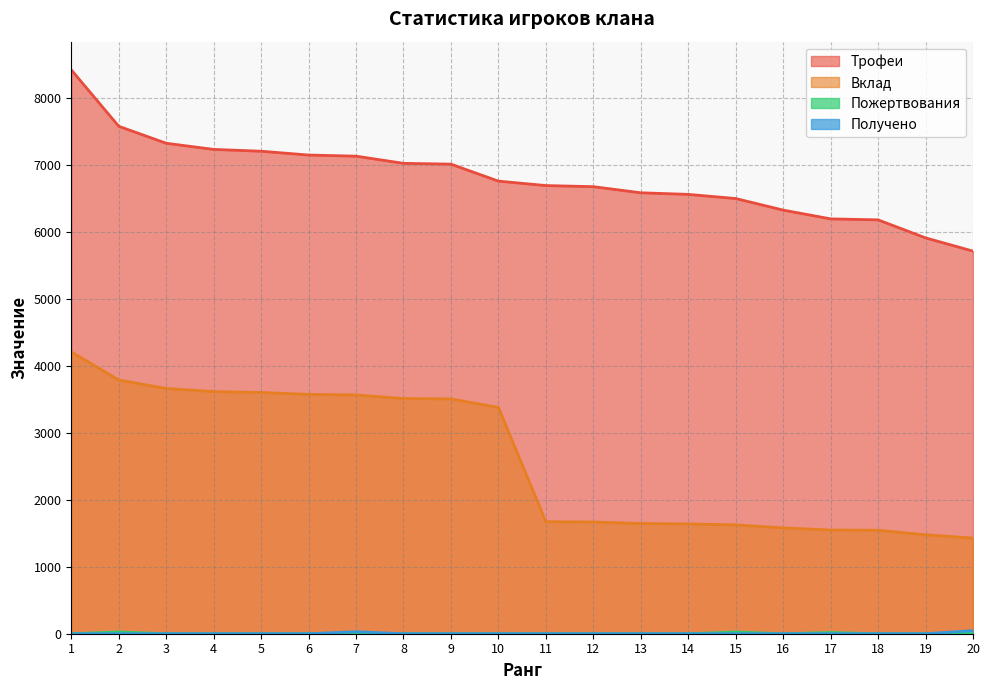

Reading left to right, transcribe all the data shown in this chart.

Трофеи: 1=8427	2=7584	3=7330	4=7238	5=7211	6=7154	7=7137	8=7030	9=7018	10=6764	11=6698	12=6681	13=6590	14=6566	15=6504	16=6331	17=6200	18=6185	19=5916	20=5718
Вклад: 1=4213	2=3792	3=3665	4=3619	5=3605	6=3577	7=3568	8=3515	9=3509	10=3382	11=1674	12=1670	13=1647	14=1641	15=1626	16=1582	17=1550	18=1546	19=1479	20=1429
Пожертвования: 1=0	2=26	3=0	4=0	5=0	6=0	7=8	8=0	9=0	10=0	11=0	12=0	13=0	14=0	15=26	16=0	17=18	18=0	19=0	20=18
Получено: 1=0	2=0	3=0	4=0	5=0	6=0	7=30	8=0	9=0	10=0	11=0	12=0	13=0	14=0	15=0	16=0	17=0	18=0	19=0	20=46